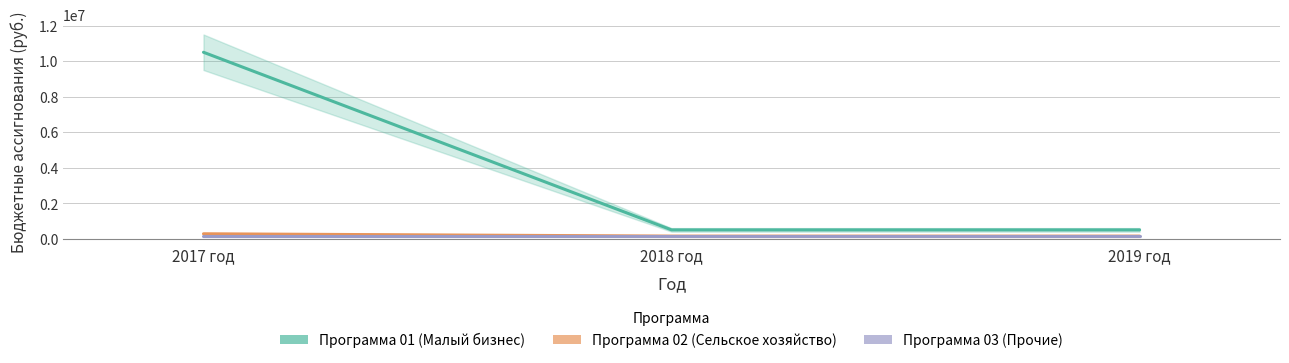

At which category does the chart reach its peak across all series?

2017 год